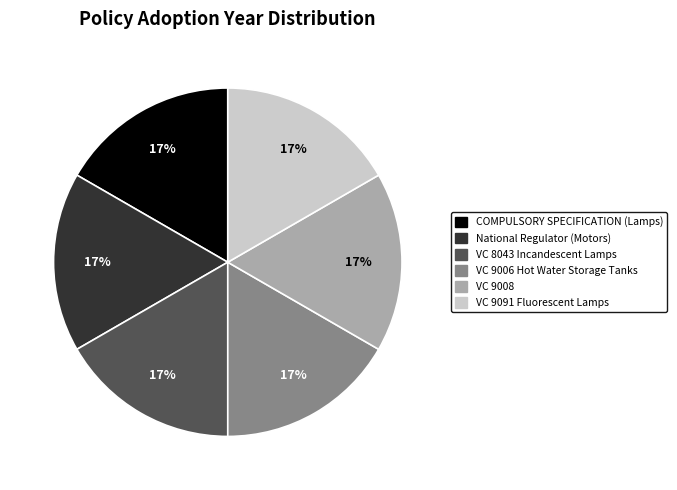

To the nearest percent, what portion does VC 9008 represent?

17%